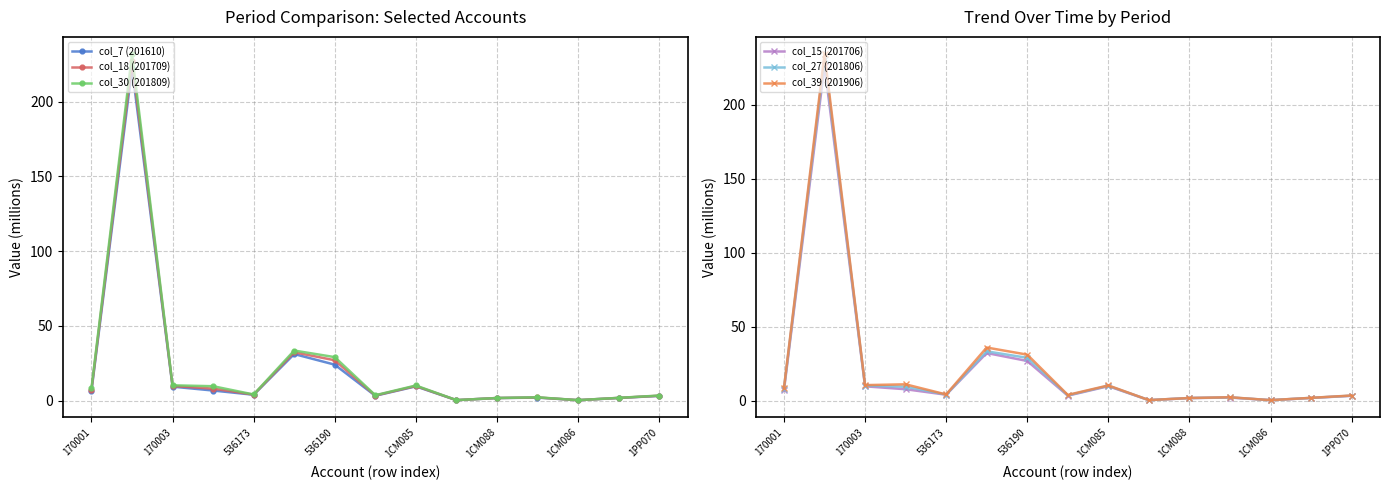

The value of col_27 (201806) at 1CM085 is 1.7. True or false?

False